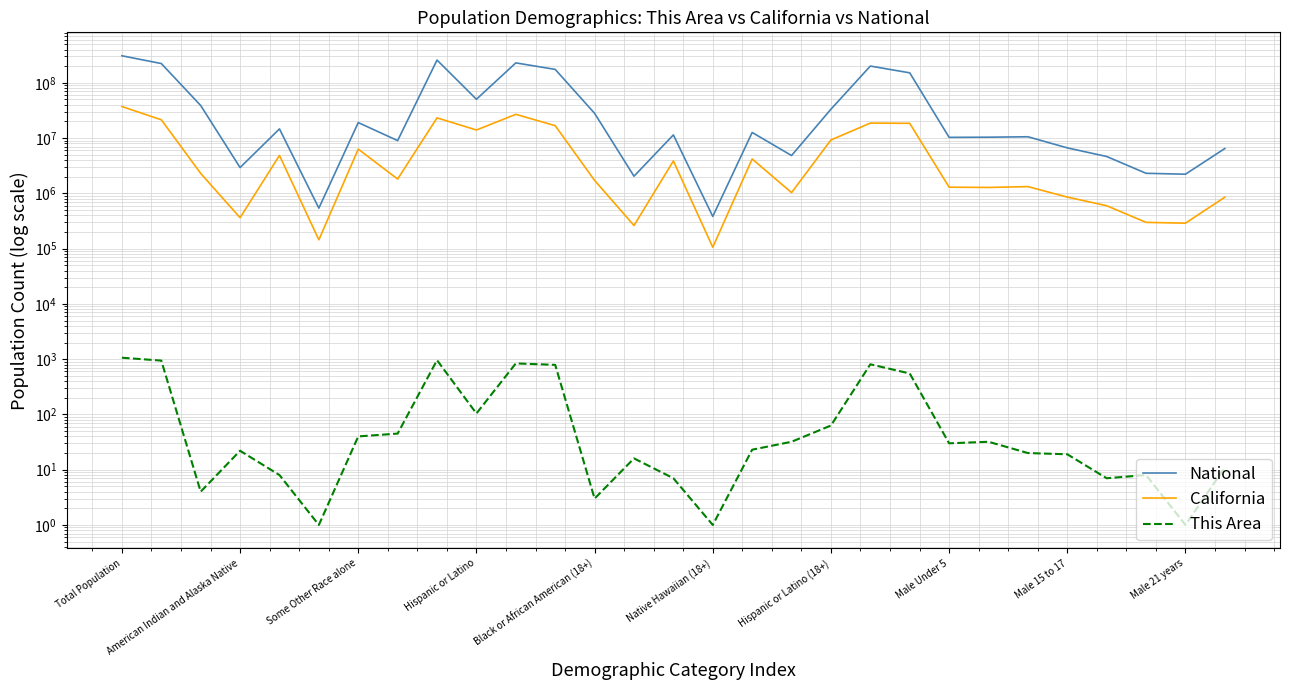

How many series are shown in this chart?

3